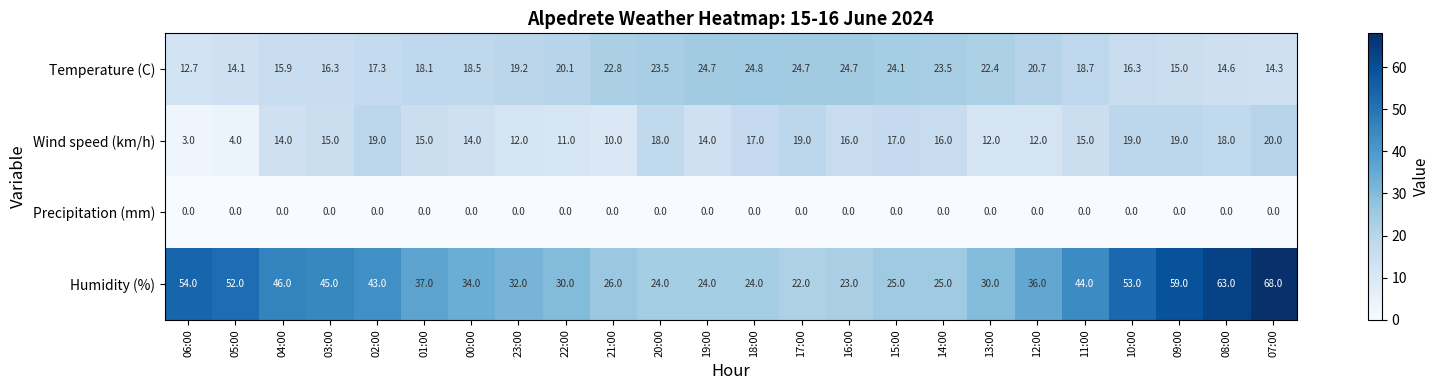

How many distinct data groups are displayed?

4